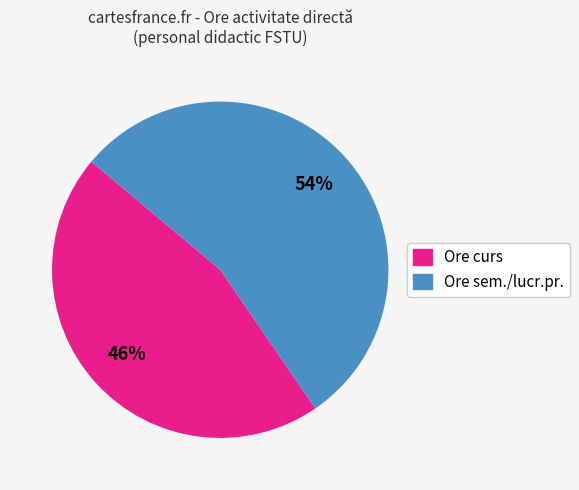

Does any single category account for the majority?

Yes